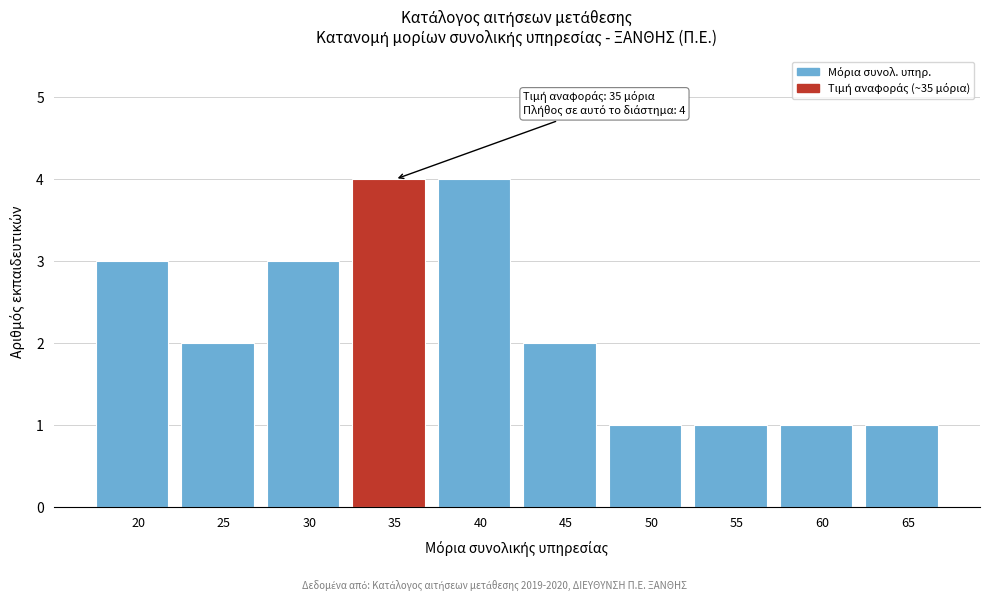

Reading left to right, what are all the values shown in this chart?

20=3	25=2	30=3	35=4	40=4	45=2	50=1	55=1	60=1	65=1